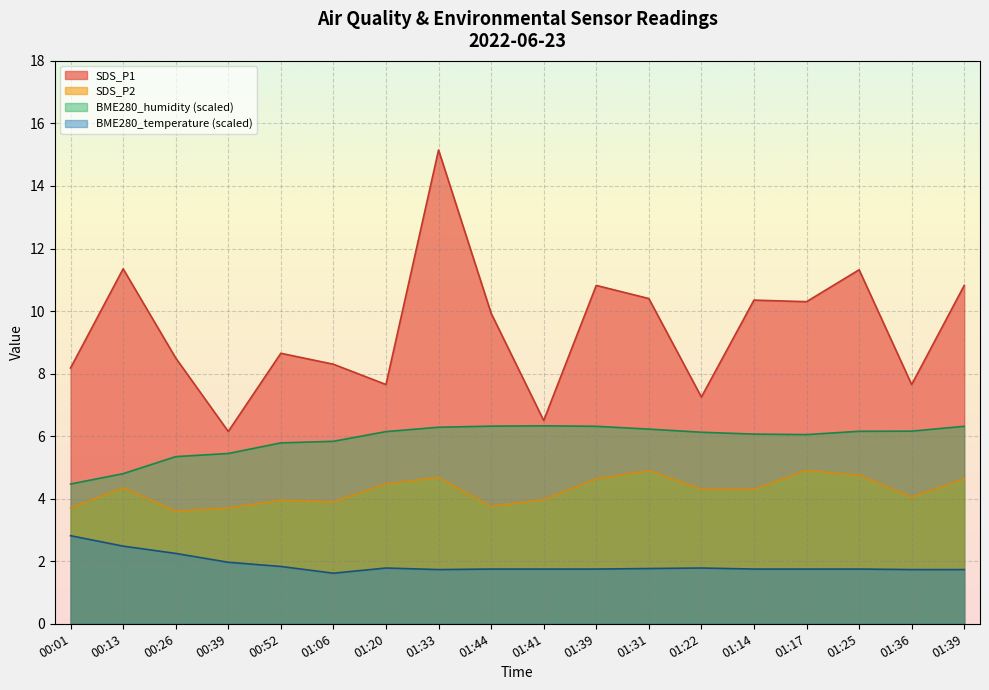

Is it true that BME280_temperature equals 0.4 at 01:41?

False